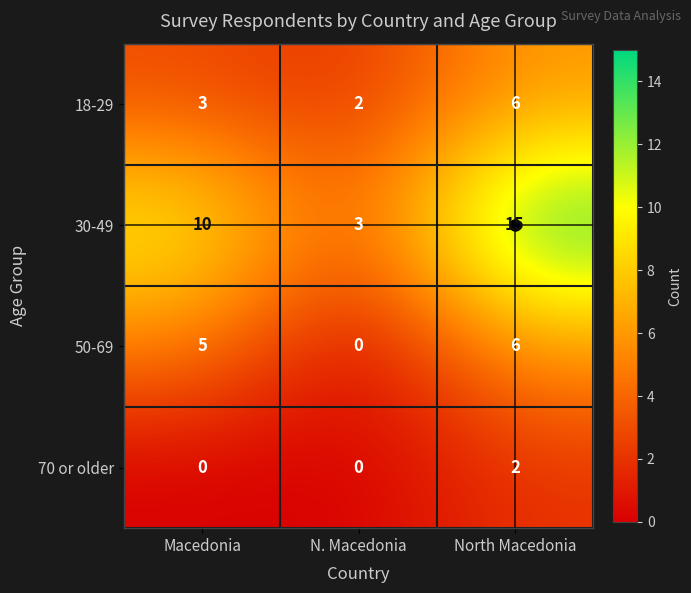

What is the spread (max minus min) of values at N. Macedonia?

3